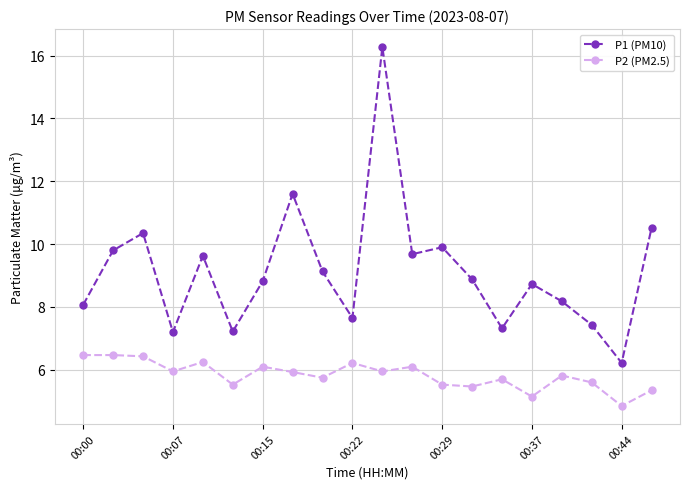

What is the average value of the P2 (PM2.5) series?

5.8